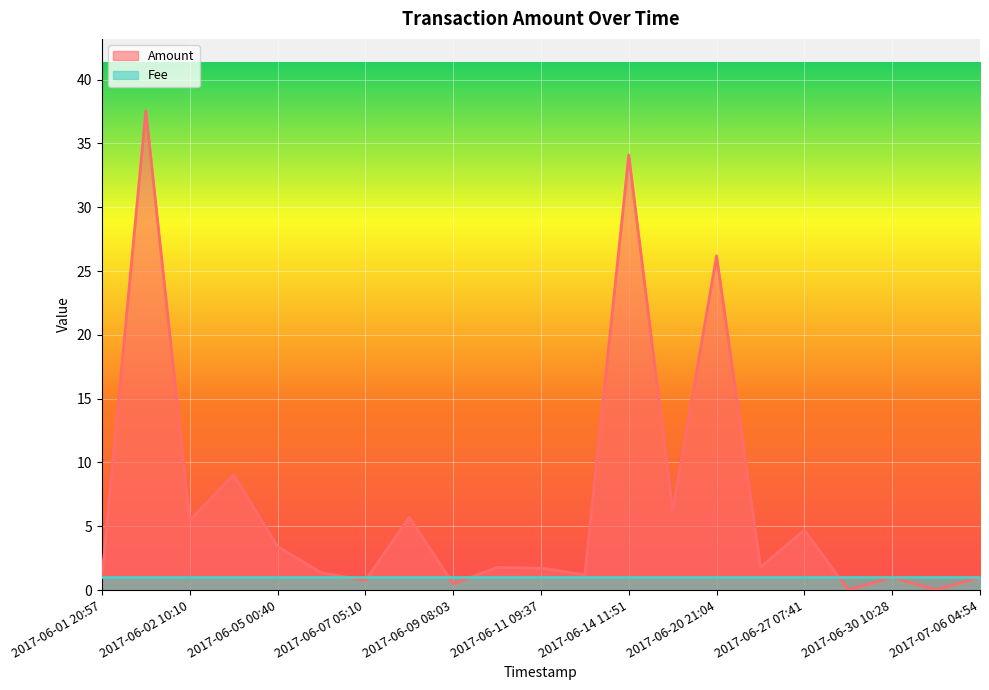

Reading right to left, list all the values displayed in this chart.

2017-07-06 04:54=1.0	2017-07-05 00:13=0.0	2017-06-30 10:28=1.0	2017-06-28 11:51=0.0	2017-06-27 07:41=4.7	2017-06-24 06:43=1.8	2017-06-20 21:04=26.2	2017-06-19 15:21=6.3	2017-06-14 11:51=34.1	2017-06-13 09:41=1.2	2017-06-11 09:37=1.7	2017-06-10 09:25=1.8	2017-06-09 08:03=0.5	2017-06-08 05:15=5.7	2017-06-07 05:10=0.8	2017-06-06 00:26=1.4	2017-06-05 00:40=3.4	2017-06-03 12:31=9.0	2017-06-02 10:10=5.5	2017-06-01 21:03=37.6	2017-06-01 20:57=1.0